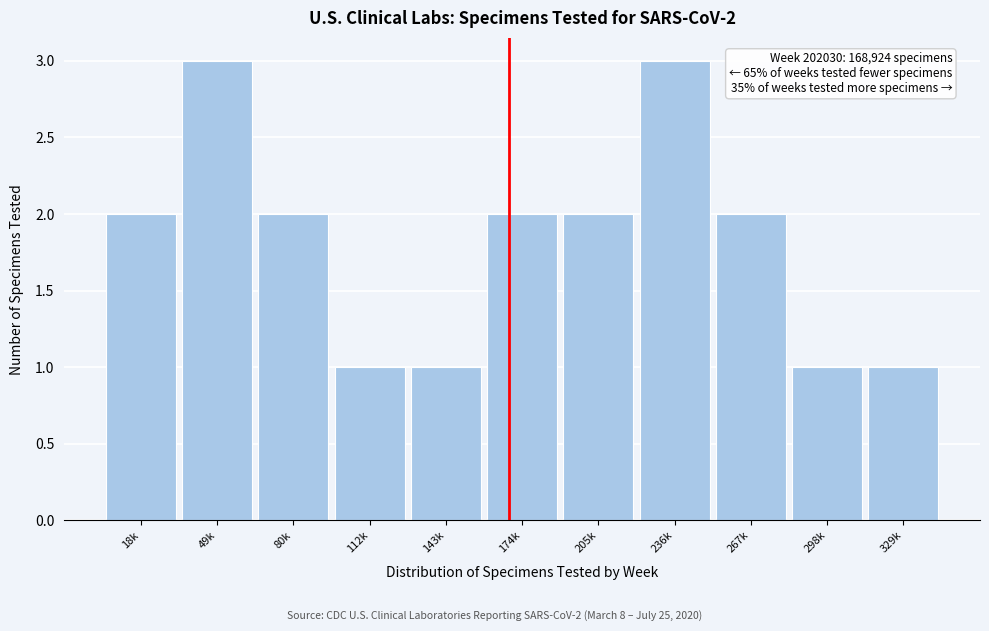

Reading left to right, transcribe all the data shown in this chart.

18k=2	49k=3	80k=2	112k=1	143k=1	174k=2	205k=2	236k=3	267k=2	298k=1	329k=1